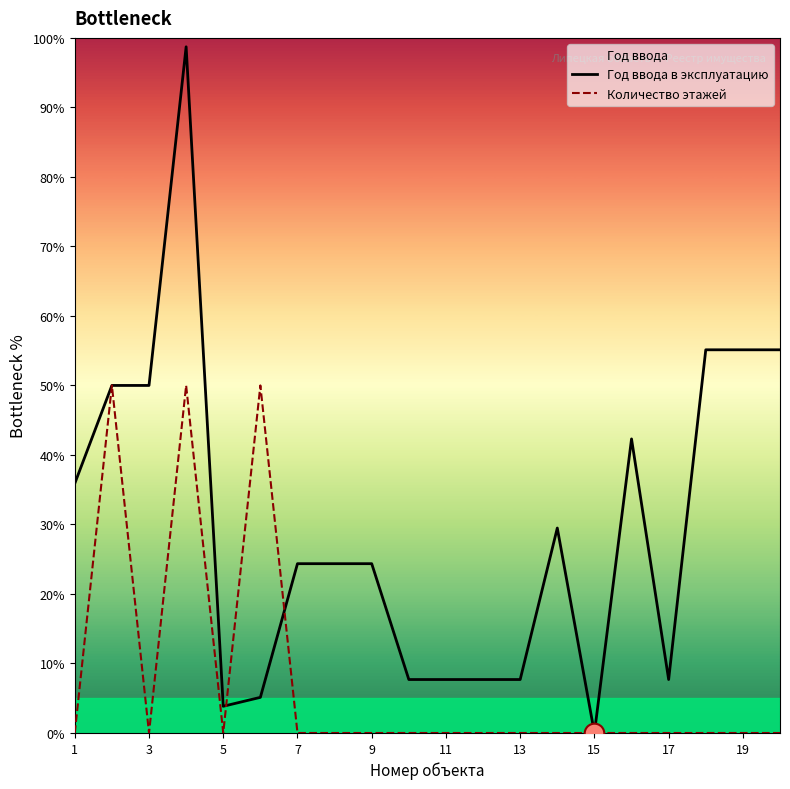

Which series contains the highest Y value?

Год ввода в эксплуатацию